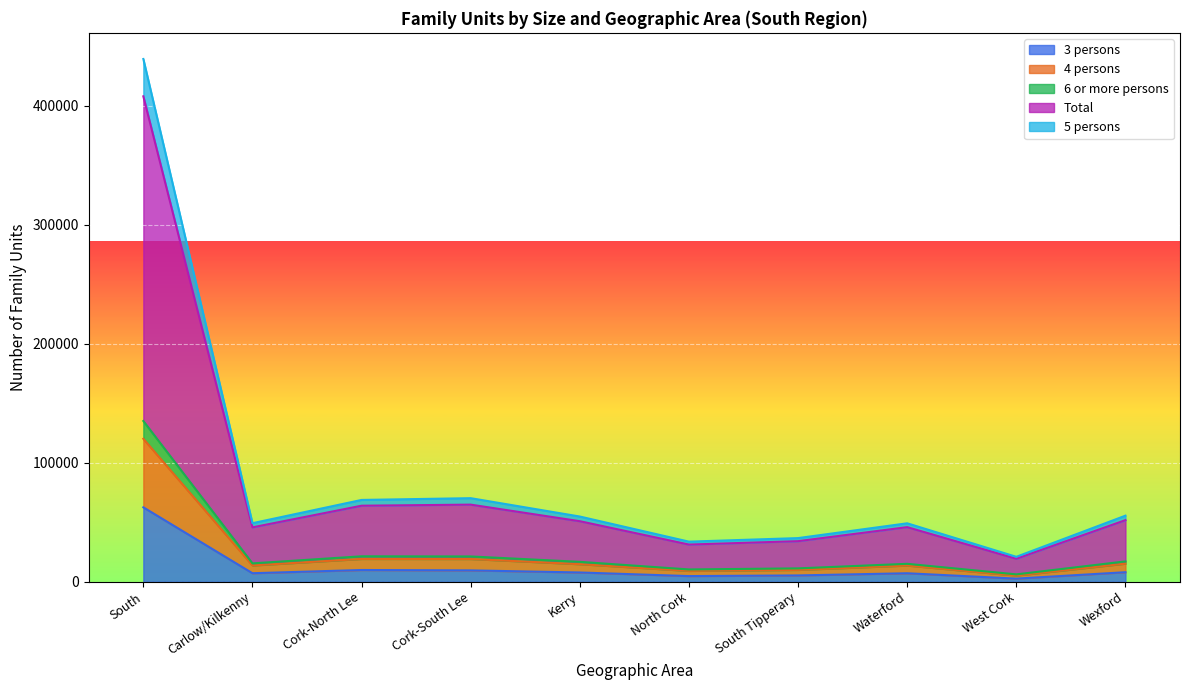

At which label does 3 persons reach its peak?

South